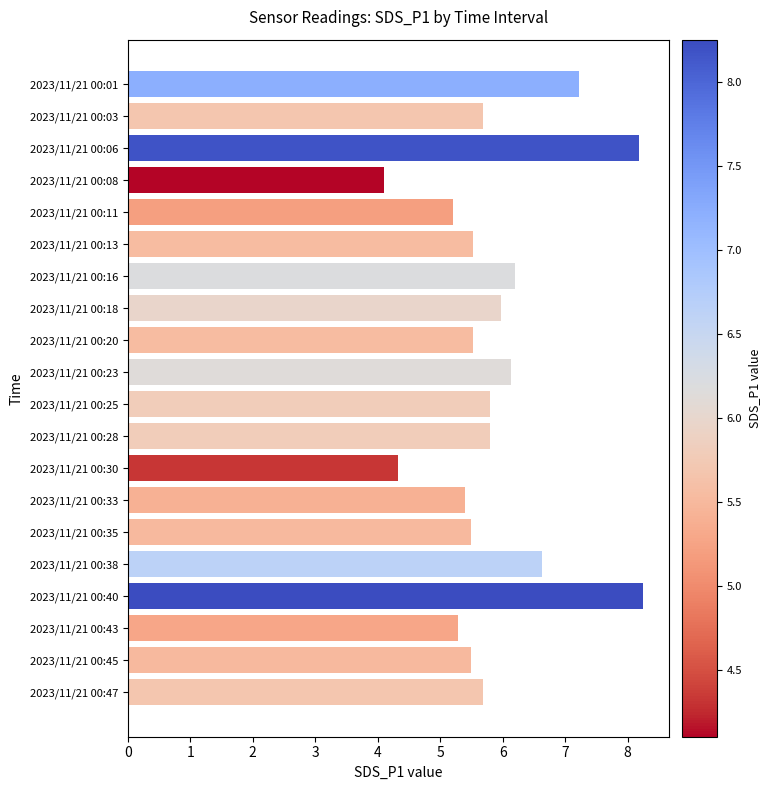

True or false: the data shows 6.6 at 2023/11/21 00:38.

True